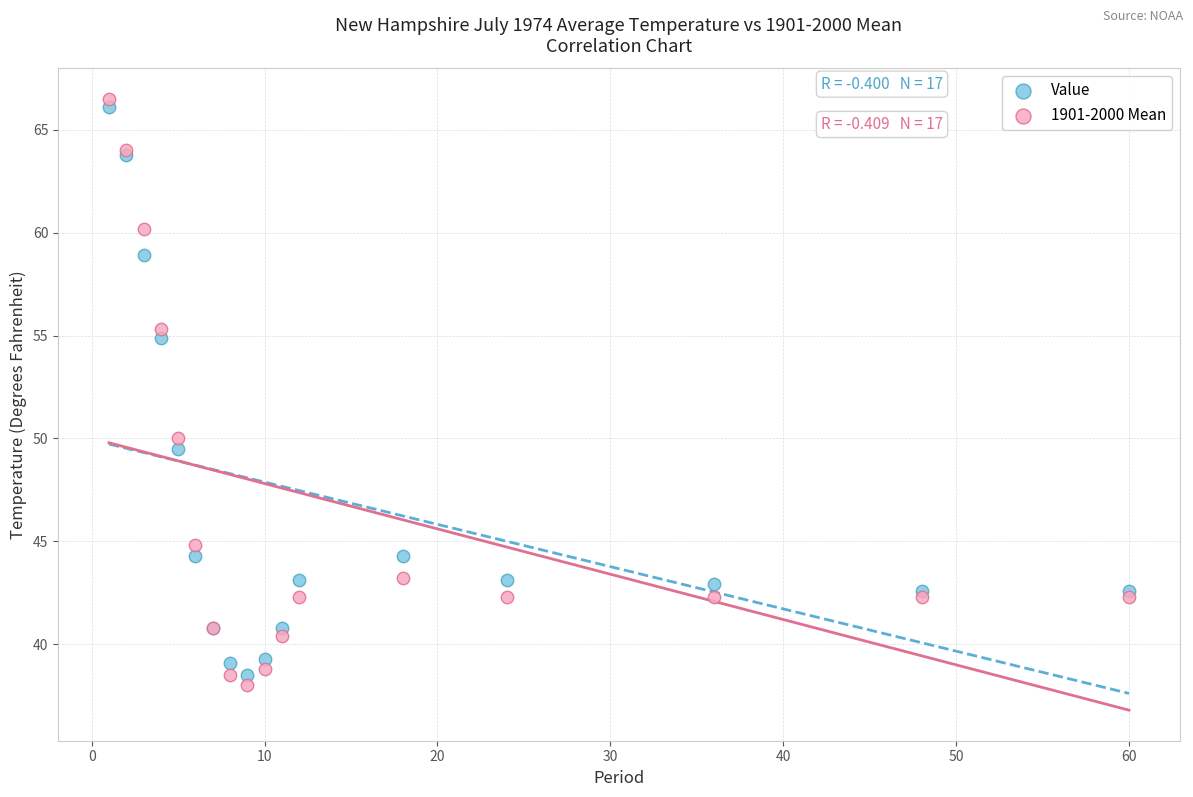

Which series reaches the maximum Y coordinate?

1901-2000 Mean